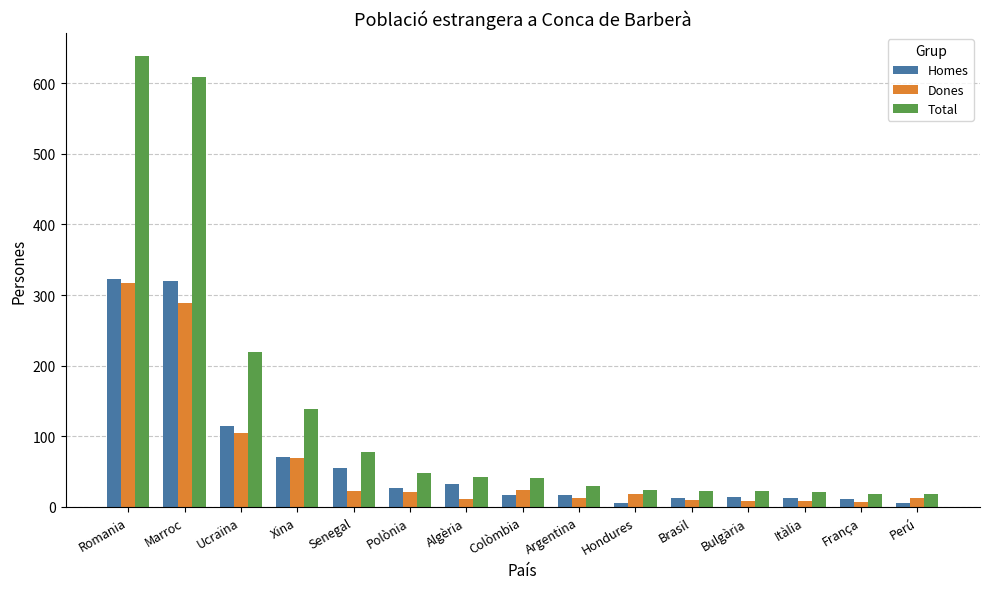

What is the highest value of the Homes series?

322